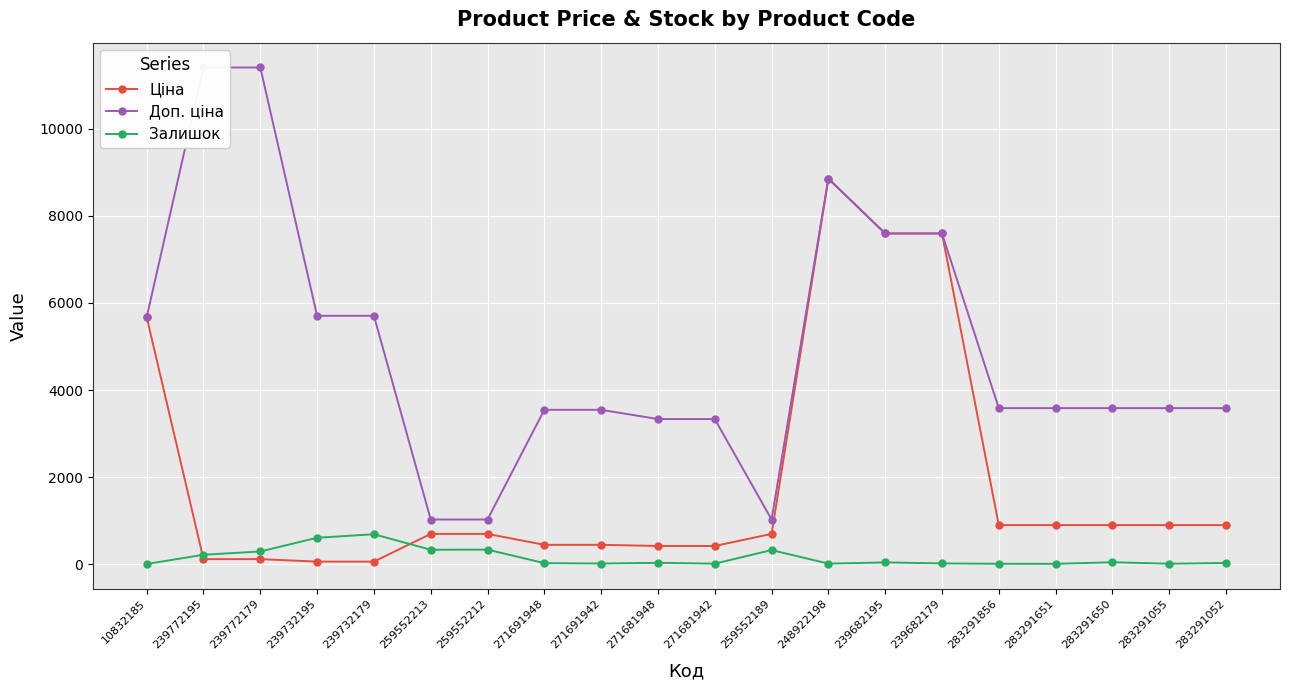

Is the value of Залишок at 283291055 greater than the value of Ціна at 259552189?

No